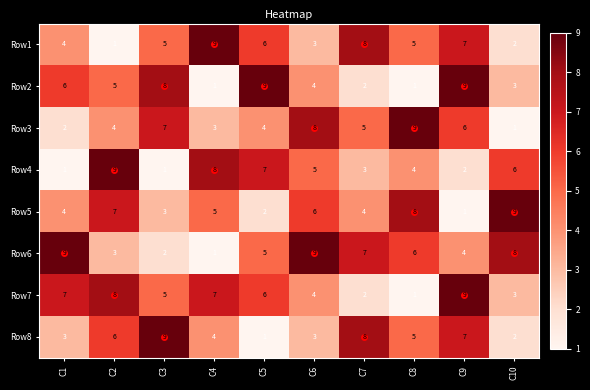

Which series changed the most between C3 and C8?

Row2